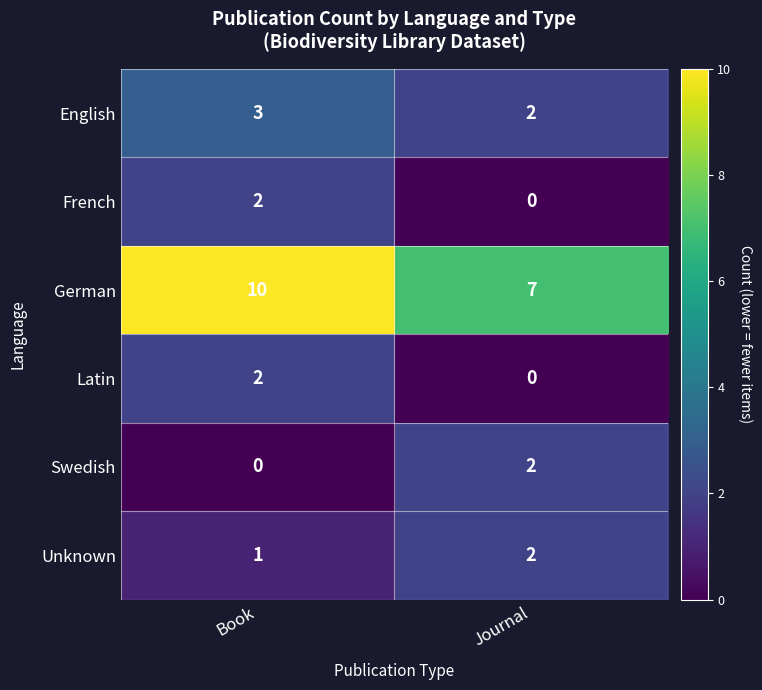

The value of German at Journal is 10. True or false?

False